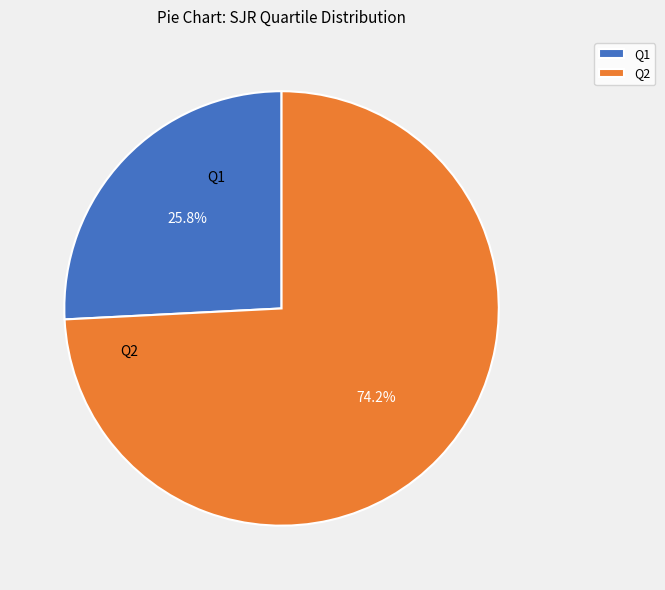

How many segments does this pie chart have?

2